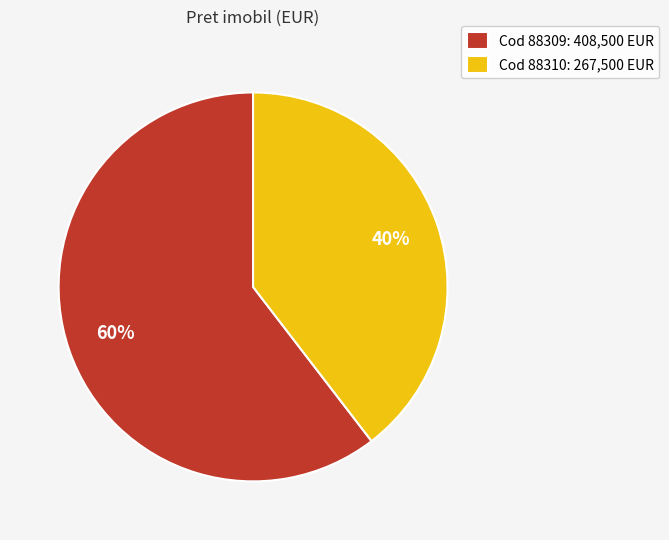

Do Cod 88310: 267,500 EUR and Cod 88309: 408,500 EUR together represent more than half of the pie?

Yes